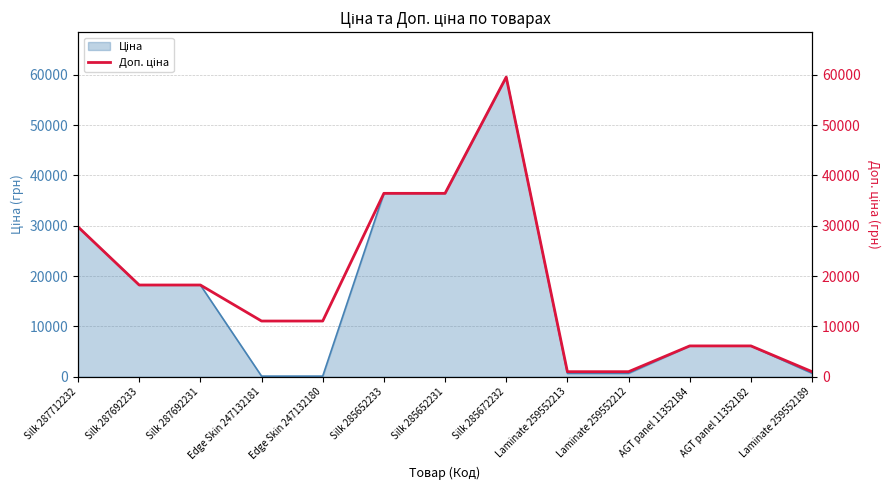

How many data points are above 11055?

6